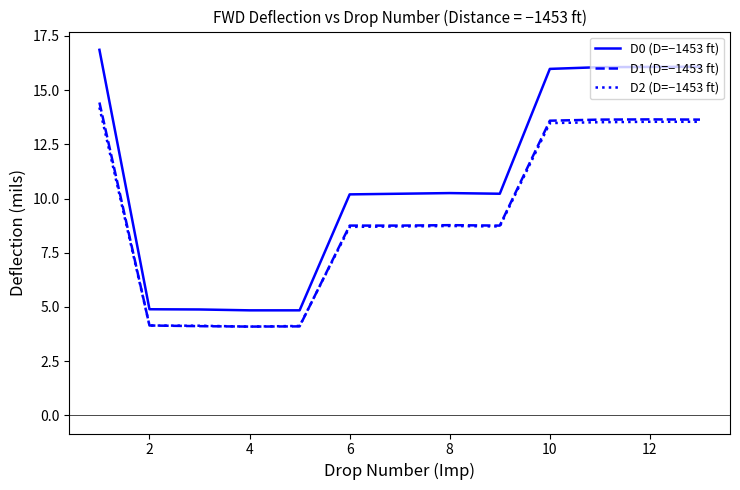

What is the lowest value of the D1 (D=−1453 ft) series?

4.1